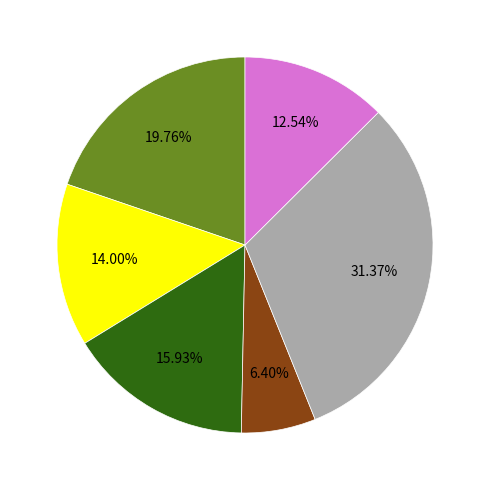

Does any single category account for the majority?

No